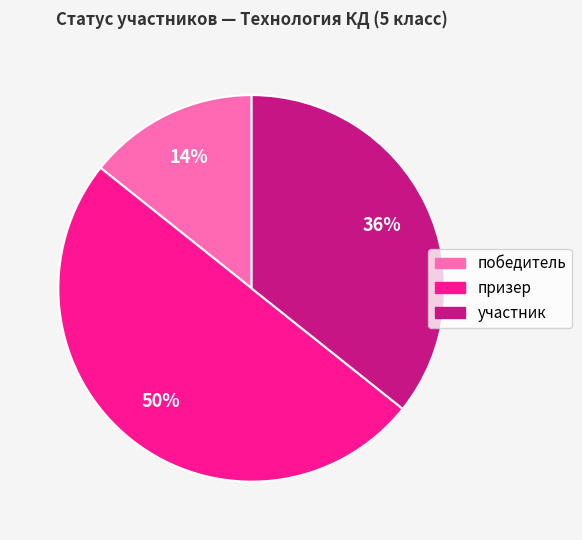

Rank the categories by value from highest to lowest.

призер, участник, победитель